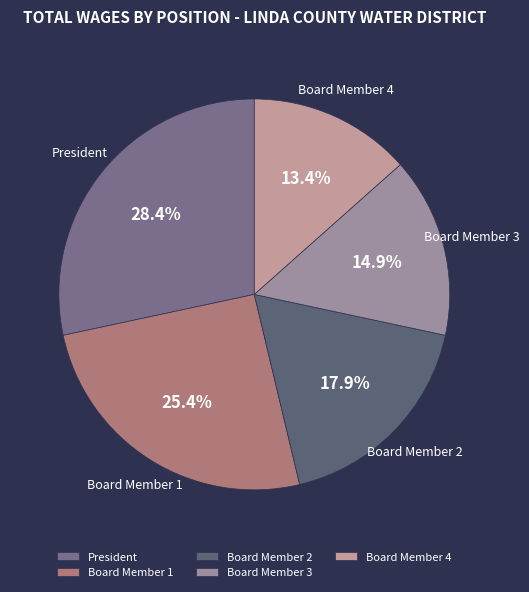

To the nearest percent, what percentage of the pie is President?

28%